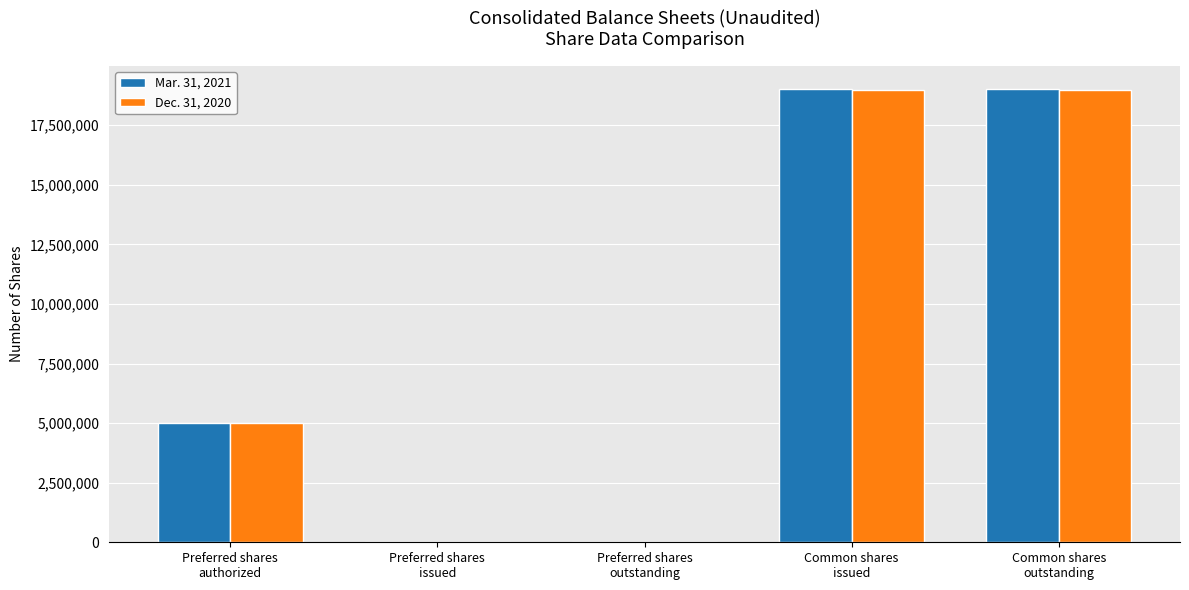

What is the greatest value displayed?

19043034